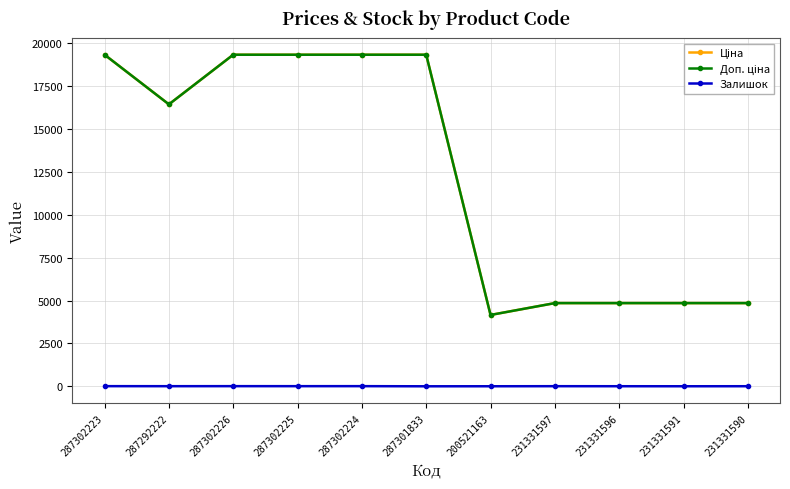

What is the total value across all series at 287301833?

38686.1